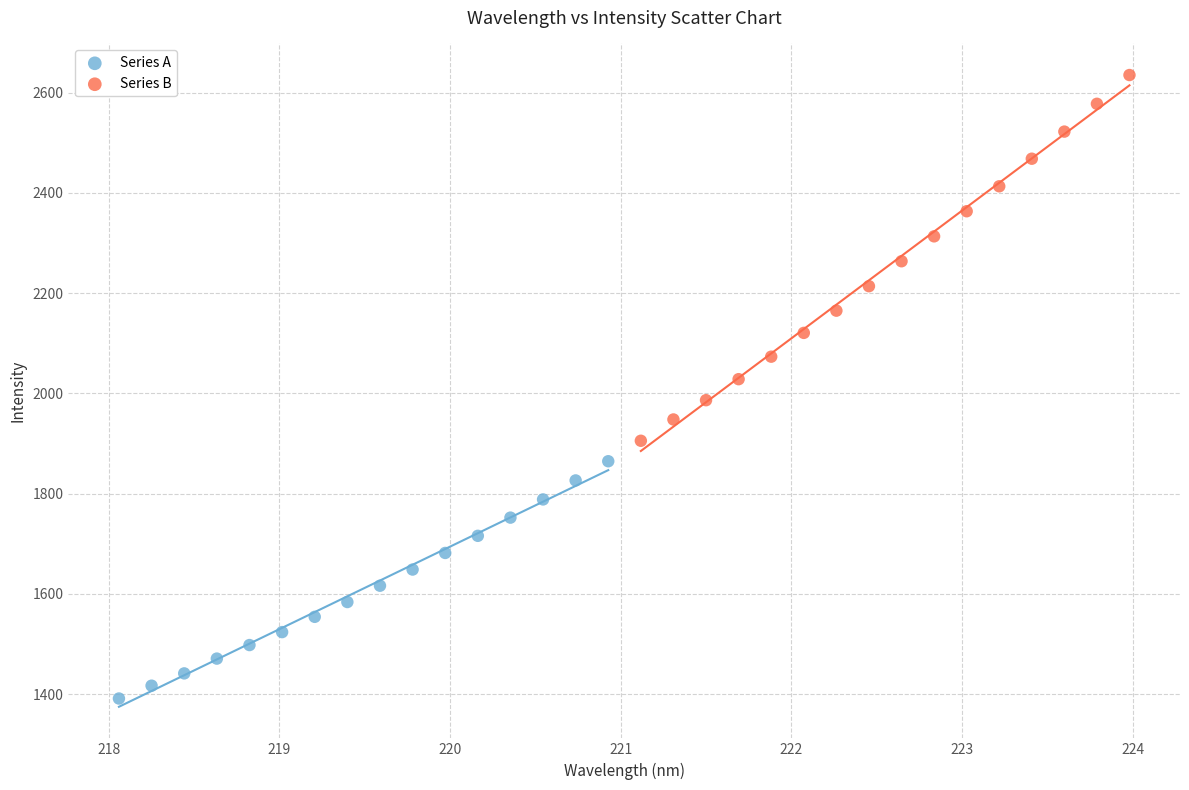

Which series reaches the minimum Y coordinate?

Series A